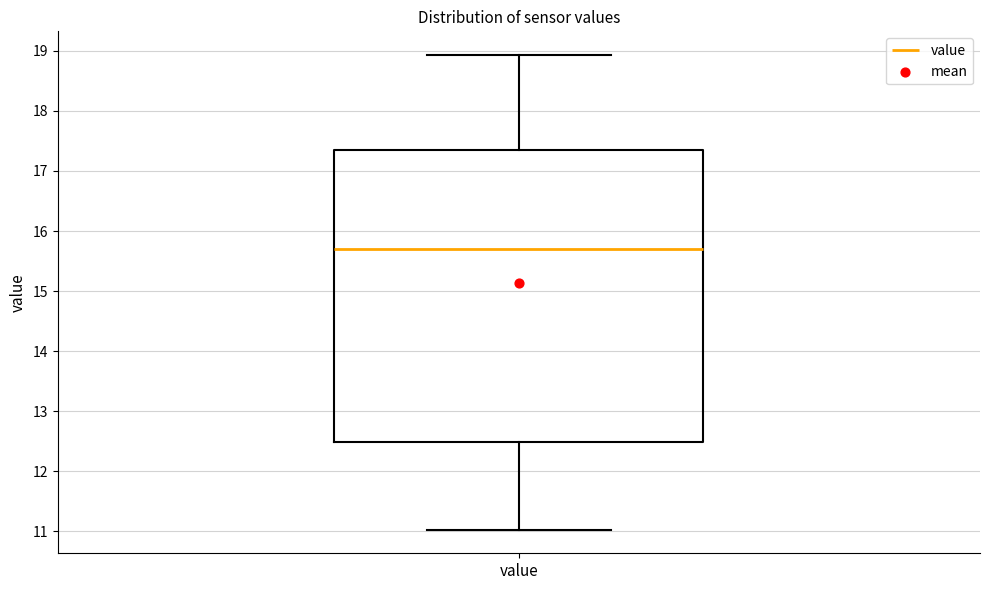

Where does the lower whisker of the box for value end on the y-axis? The values are not printed on the chart, so give them approximately, as read against the axis.

11.0